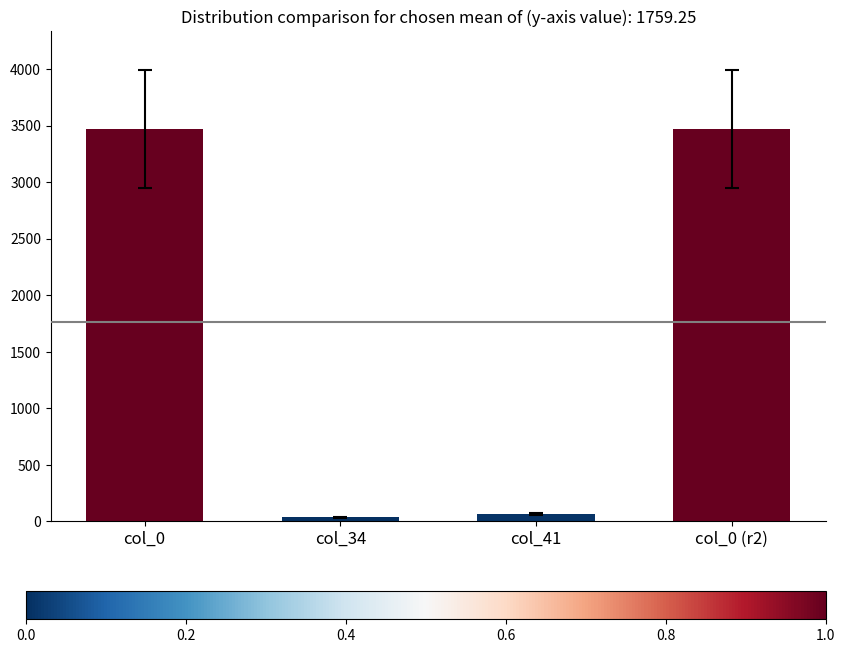

What is the ratio of the value at col_0 to the value at col_41?

51.8